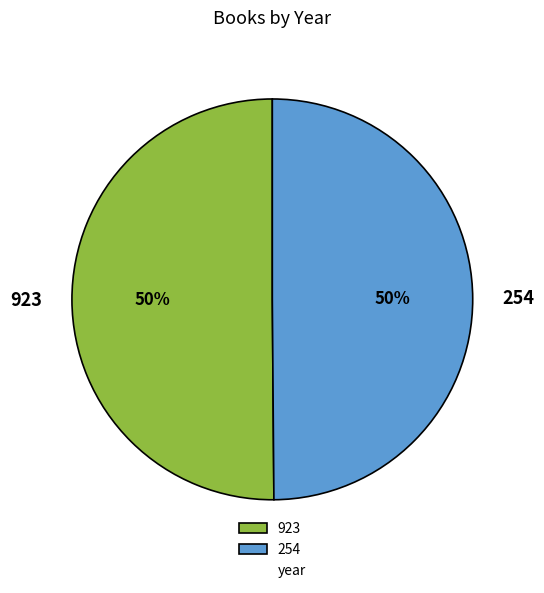

To the nearest percent, what is the average slice percentage?

50%